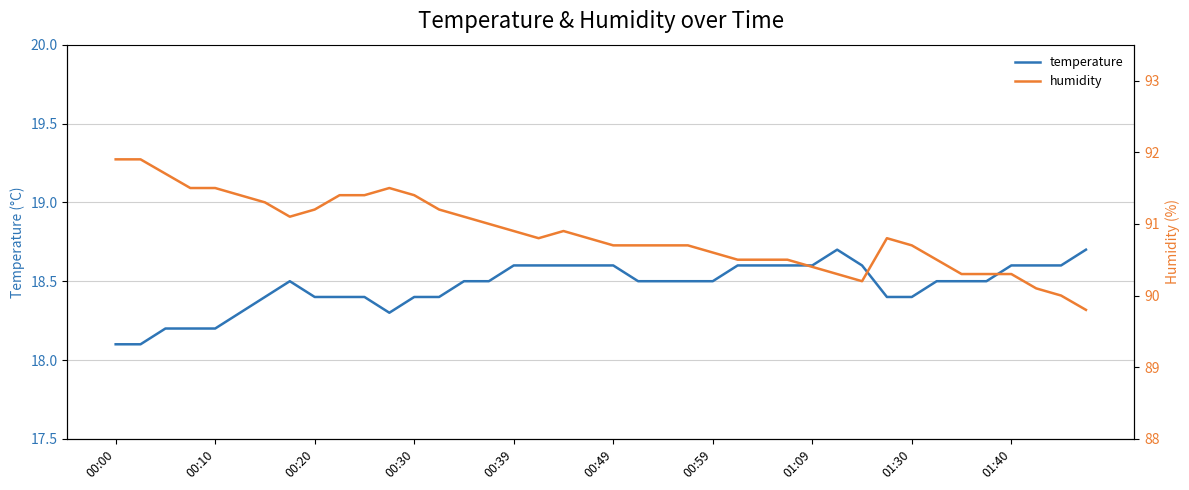

Reading left to right, extract all data points from this chart.

temperature: 18.1	18.1	18.2	18.2	18.2	18.3	18.4	18.5	18.4	18.4	18.4	18.3	18.4	18.4	18.5	18.5	18.6	18.6	18.6	18.6	18.6	18.5	18.5	18.5	18.5	18.6	18.6	18.6	18.6	18.7	18.6	18.4	18.4	18.5	18.5	18.5	18.6	18.6	18.6	18.7
humidity: 91.9	91.9	91.7	91.5	91.5	91.4	91.3	91.1	91.2	91.4	91.4	91.5	91.4	91.2	91.1	91.0	90.9	90.8	90.9	90.8	90.7	90.7	90.7	90.7	90.6	90.5	90.5	90.5	90.4	90.3	90.2	90.8	90.7	90.5	90.3	90.3	90.3	90.1	90.0	89.8